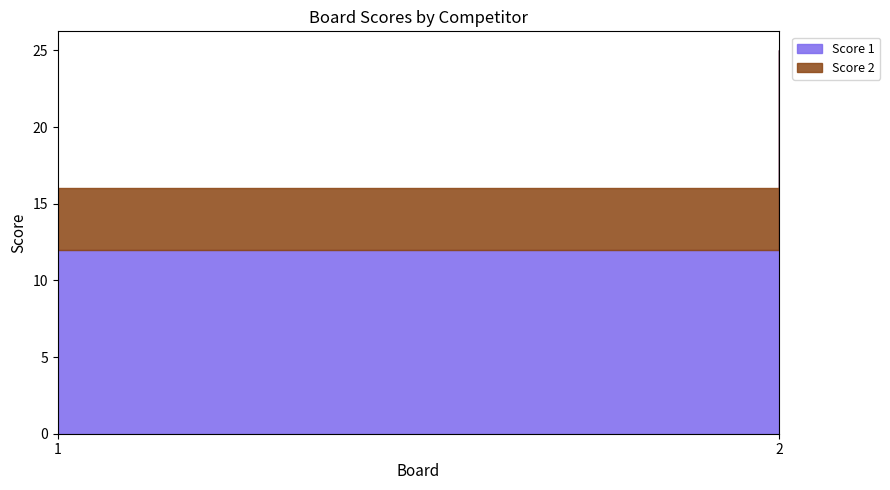

Which category has the lowest value in the Score 1 series?

1